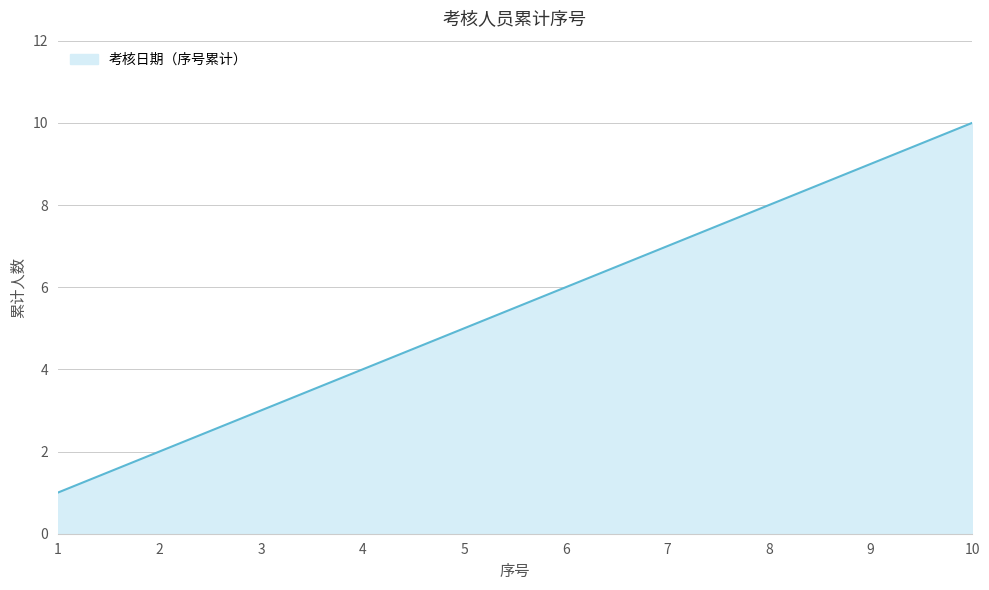

What is the maximum value shown in the chart?

10